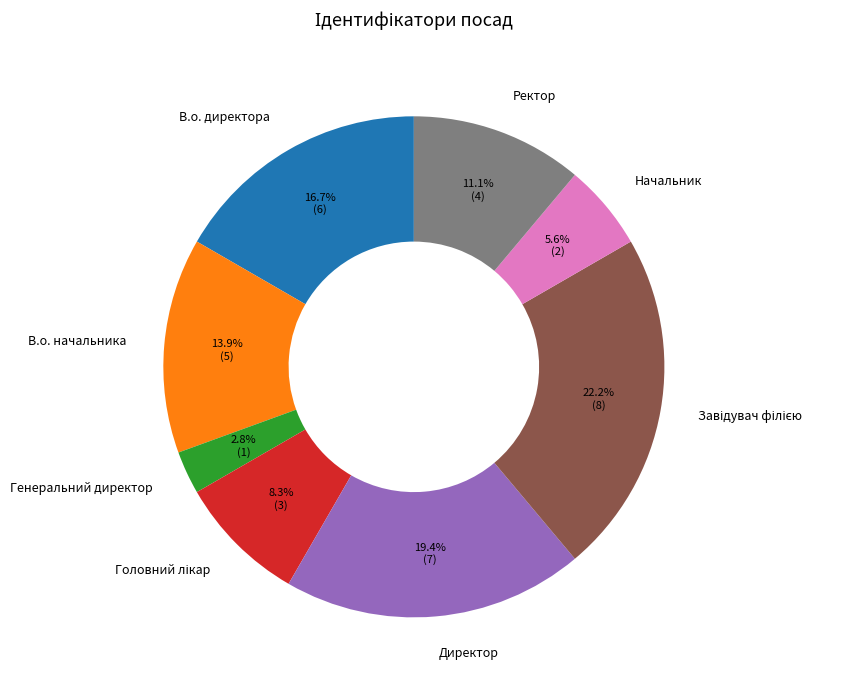

How much of the chart is everything except В.о. начальника?

86.1%